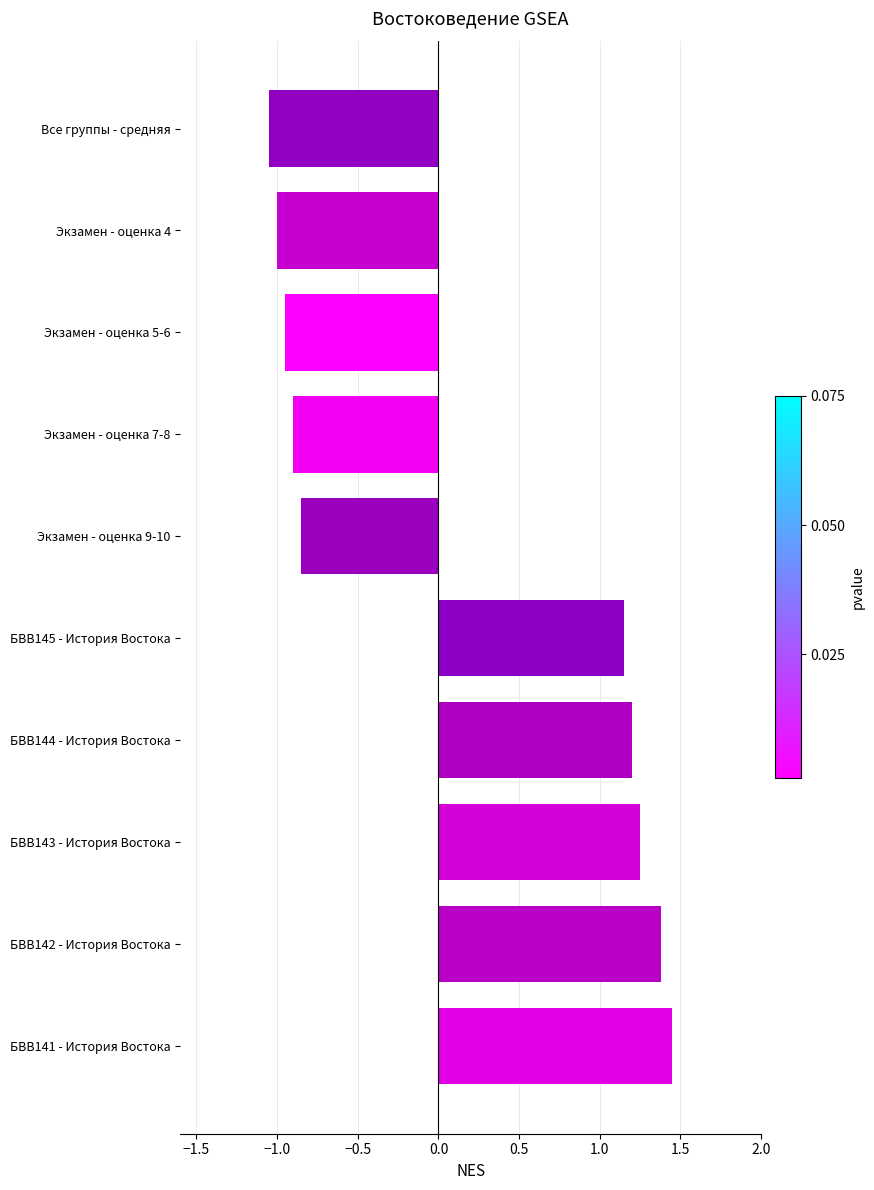

The value at БВВ143 - История Востока is 1.9. True or false?

False